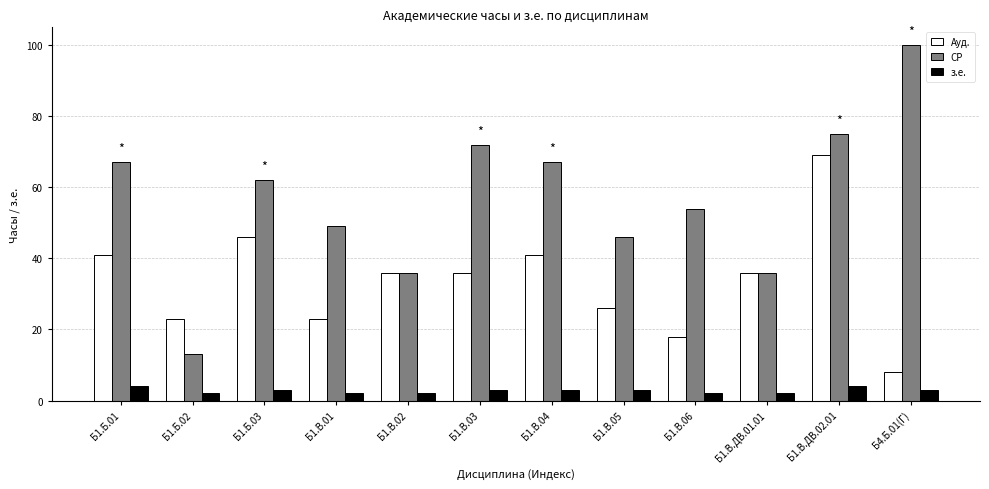

At which label does з.е. first exceed 3?

Б1.Б.01